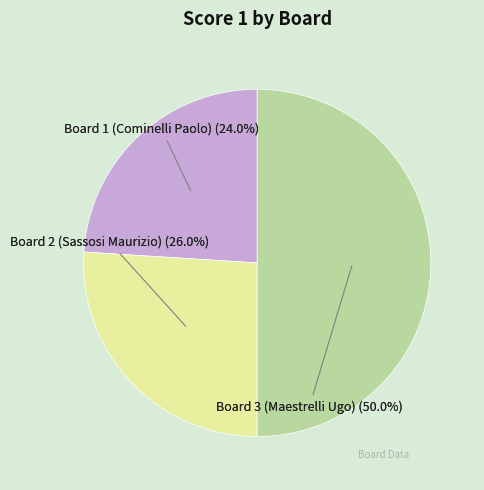

What is the smallest slice in the pie chart?

Board 1 (Cominelli Paolo)